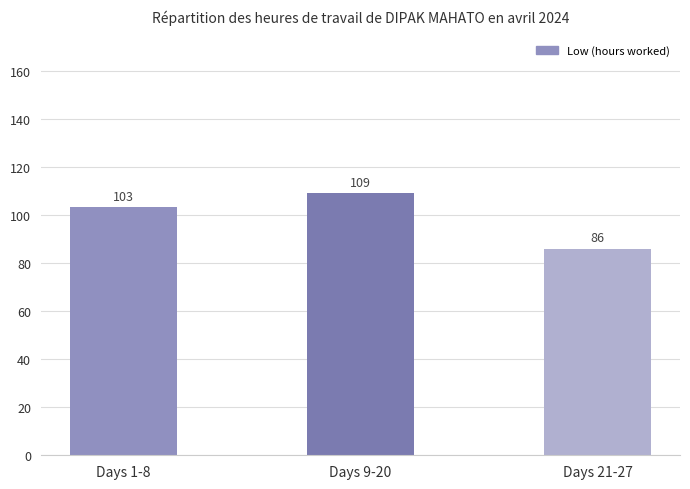

List the labels in order of value, smallest first.

Days 21-27, Days 1-8, Days 9-20